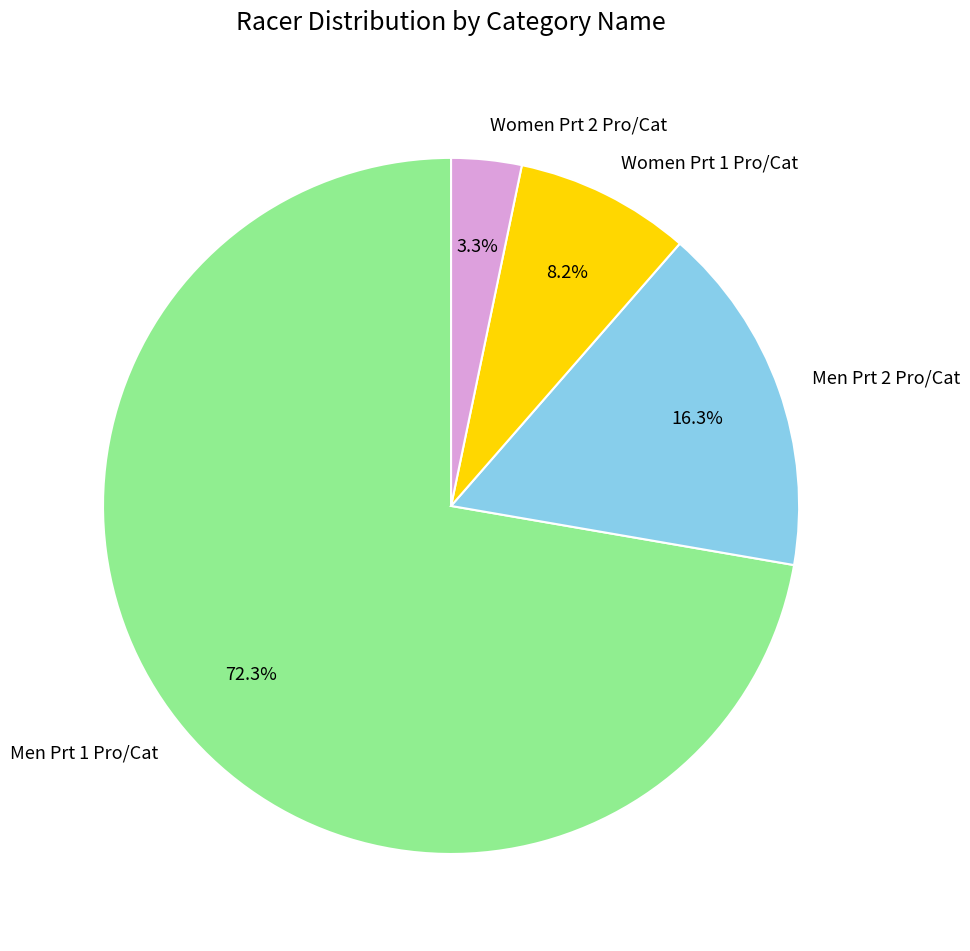

Count the number of slices in the pie.

4